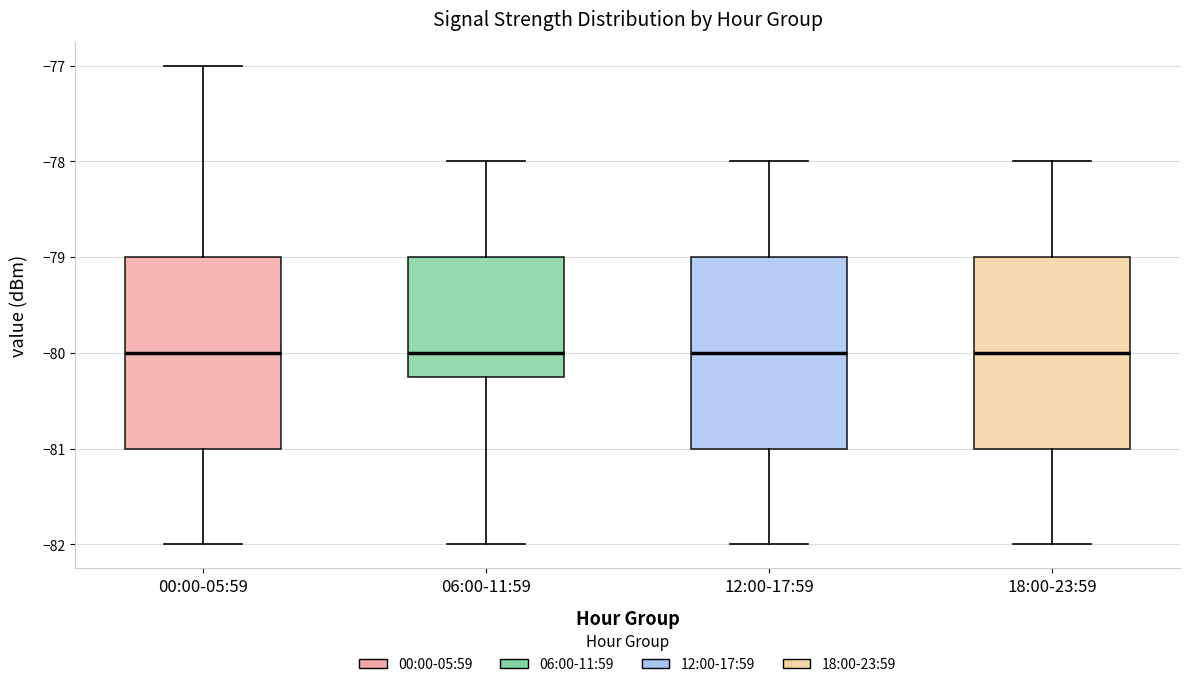

Where is the lower edge of the box for 00:00-05:59 on the y-axis? The values are not printed on the chart, so give them approximately, as read against the axis.

-81.0